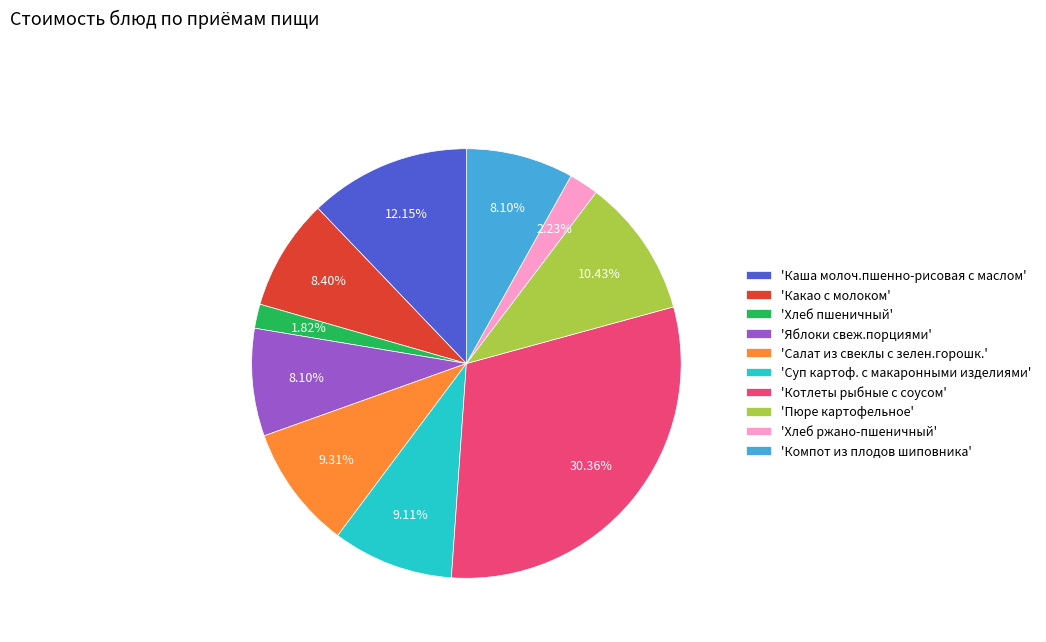

How many segments does this pie chart have?

10